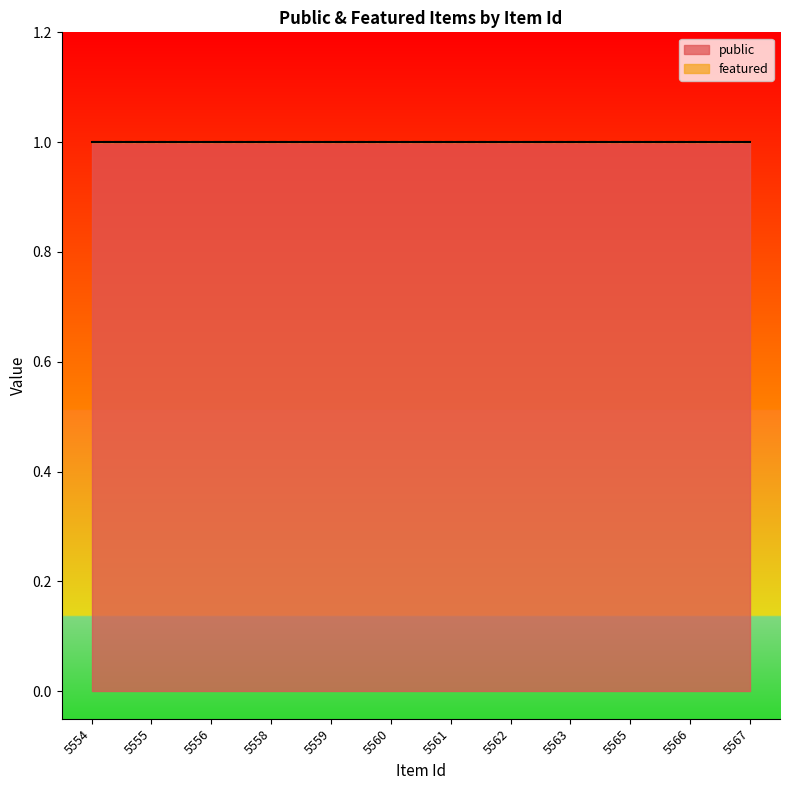

At 5554, list the series in order from largest to smallest.

public, featured